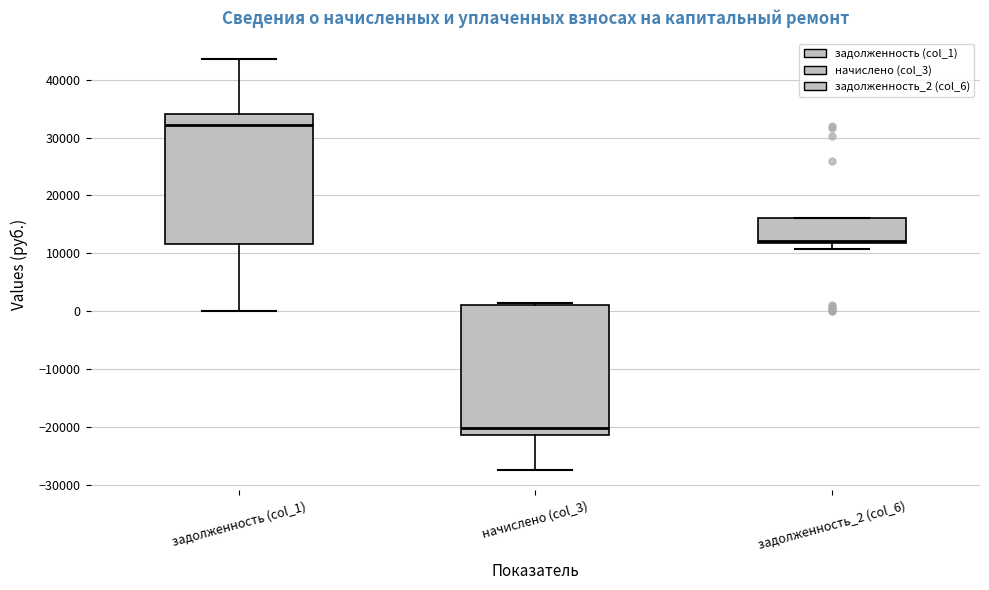

Reading left to right, read every box against the y-axis: the position of its median line, the range the box covers, and the ends of its whiskers. The values are not printed on the chart, so give them approximately, as read against the axis.

задолженность (col_1): median 32000, box 12000 to 34000, whiskers 0 to 44000
начислено (col_3): median -20000, box -21000 to 1000, whiskers -27000 to 1000 (just above the box's upper edge)
задолженность_2 (col_6): median 12000 (just above the box's lower edge), box 12000 to 16000, whiskers 11000 to 16000